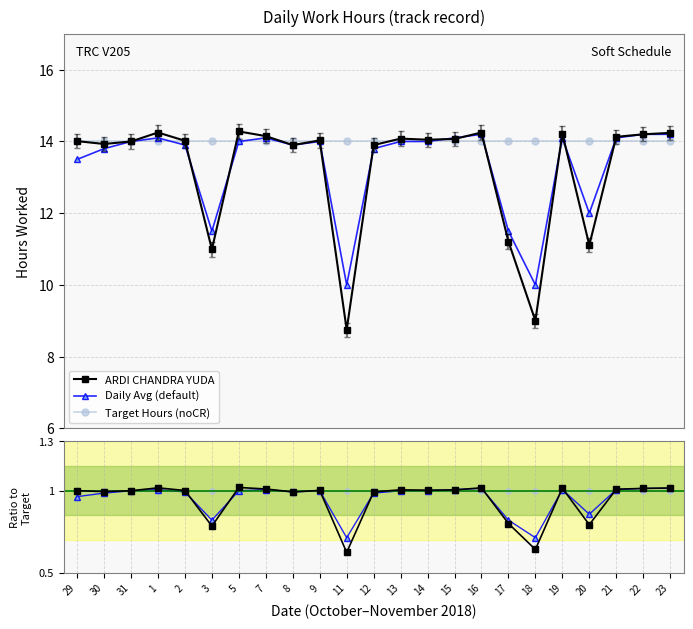

Reading left to right, list all the values displayed in this chart.

ARDI CHANDRA YUDA: 14.0	13.9	14.0	14.2	14.0	11.0	14.3	14.2	13.9	14.0	8.8	13.9	14.1	14.1	14.1	14.2	11.2	9.0	14.2	11.1	14.1	14.2	14.2
Daily Avg (default): 13.5	13.8	14.0	14.1	13.9	11.5	14.0	14.1	13.9	14.0	10.0	13.8	14.0	14.0	14.1	14.2	11.5	10.0	14.1	12.0	14.1	14.2	14.2
Target Hours (noCR): 14.0	14.0	14.0	14.0	14.0	14.0	14.0	14.0	14.0	14.0	14.0	14.0	14.0	14.0	14.0	14.0	14.0	14.0	14.0	14.0	14.0	14.0	14.0
ARDI / Target: 1.0	1.0	1.0	1.0	1.0	0.8	1.0	1.0	1.0	1.0	0.6	1.0	1.0	1.0	1.0	1.0	0.8	0.6	1.0	0.8	1.0	1.0	1.0
Avg / Target: 1.0	1.0	1.0	1.0	1.0	0.8	1.0	1.0	1.0	1.0	0.7	1.0	1.0	1.0	1.0	1.0	0.8	0.7	1.0	0.9	1.0	1.0	1.0
Ref / Target: 1.0	1.0	1.0	1.0	1.0	1.0	1.0	1.0	1.0	1.0	1.0	1.0	1.0	1.0	1.0	1.0	1.0	1.0	1.0	1.0	1.0	1.0	1.0